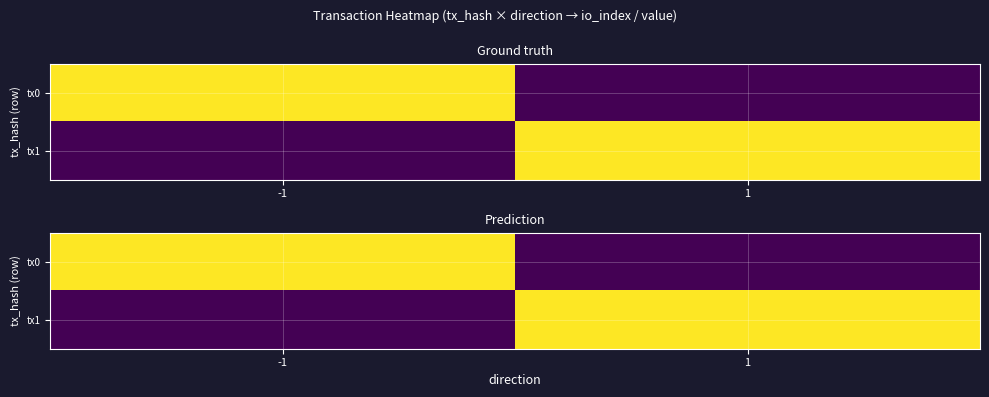

Count the number of data series in this chart.

2